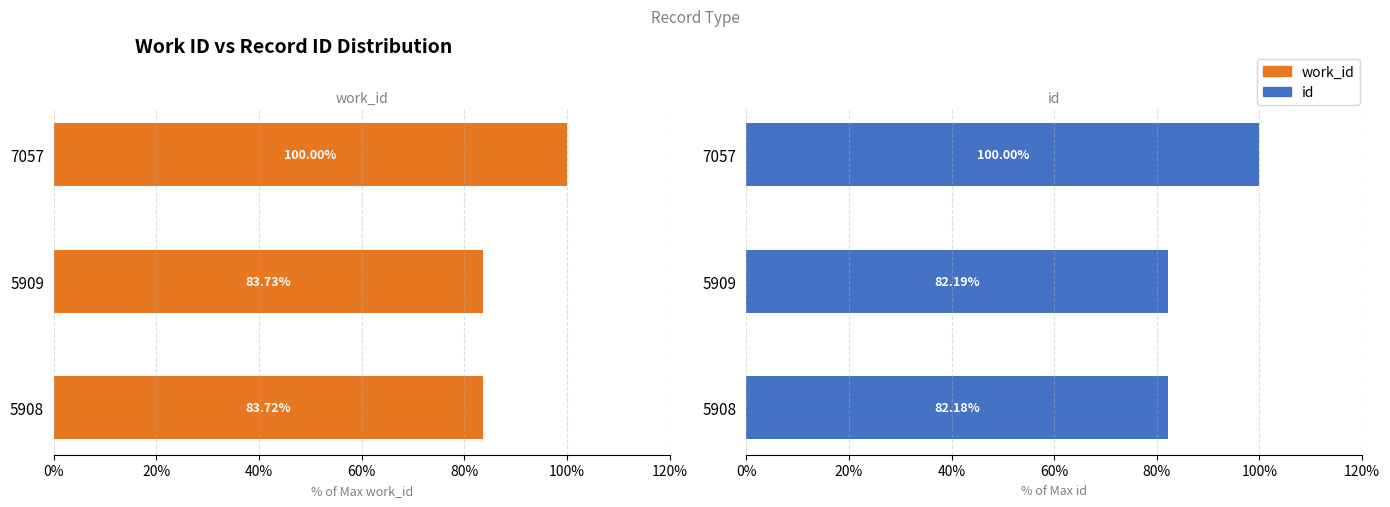

At how many categories does at least one series exceed 82?

3